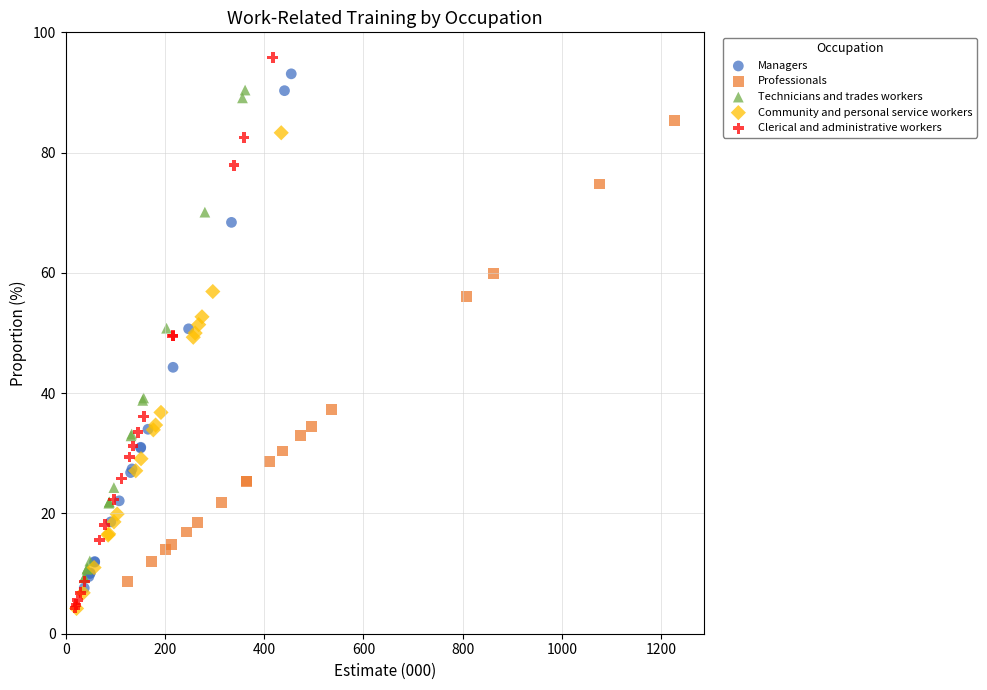

Which series contains the highest Y value?

Clerical and administrative workers